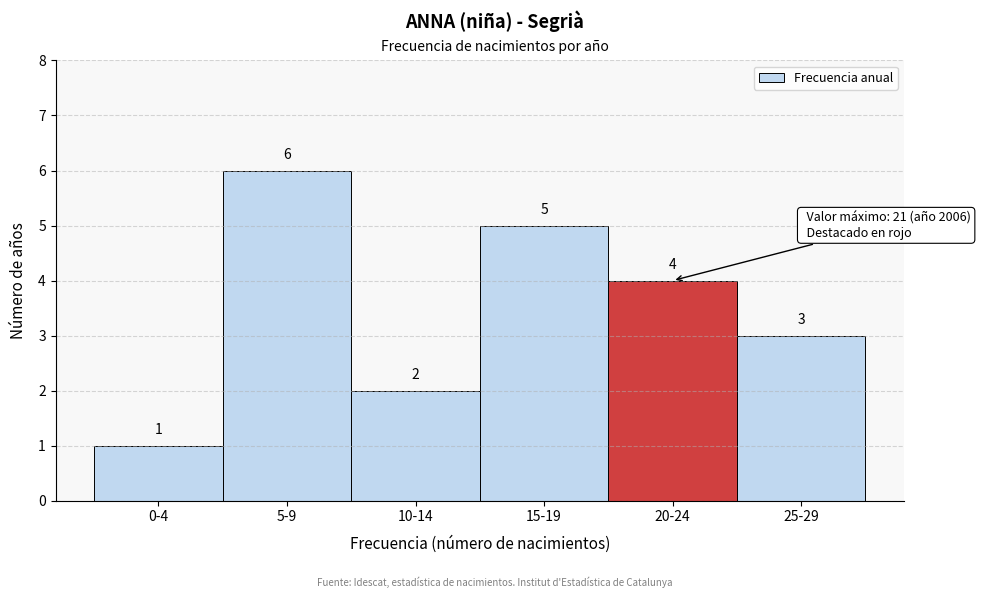

Reading left to right, extract all data points from this chart.

0-4=1	5-9=6	10-14=2	15-19=5	20-24=4	25-29=3